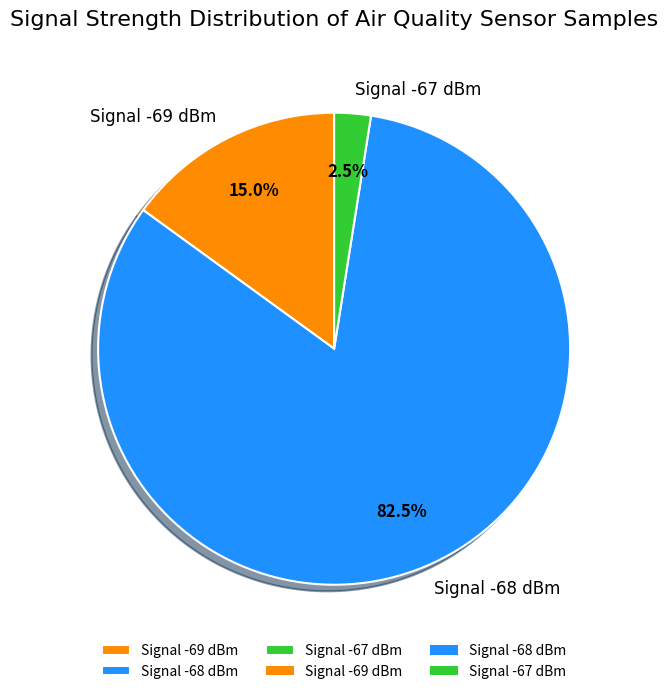

What is the smallest slice in the pie chart?

Signal -67 dBm